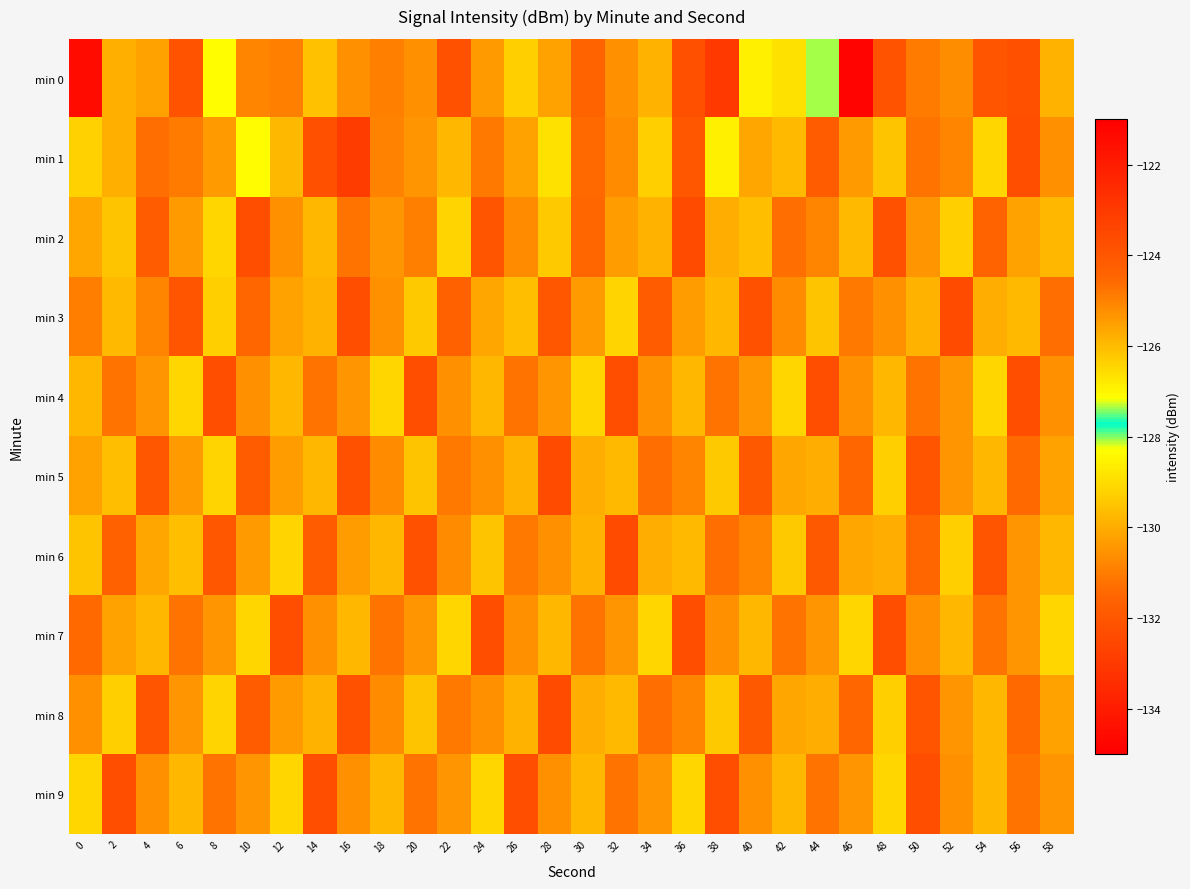

Between 42 and 10, which is larger?

42